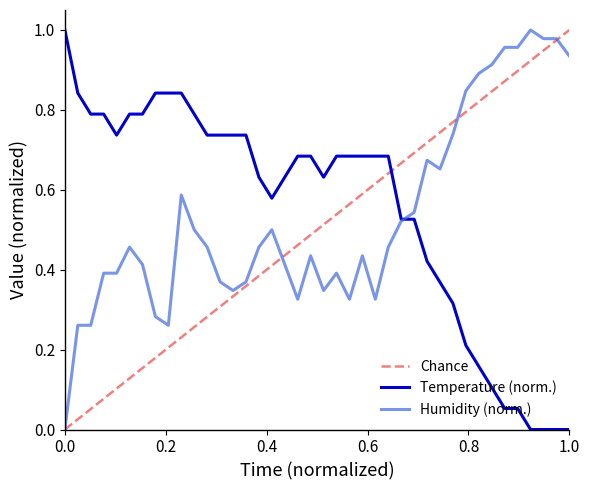

Reading left to right, what are all the values shown in this chart?

temperature: 1.0	0.8	0.8	0.8	0.7	0.8	0.8	0.8	0.8	0.8	0.8	0.7	0.7	0.7	0.7	0.6	0.6	0.6	0.7	0.7	0.6	0.7	0.7	0.7	0.7	0.7	0.5	0.5	0.4	0.4	0.3	0.2	0.2	0.1	0.1	0.1	0.0	0.0	0.0	0.0
humidity: 0.0	0.3	0.3	0.4	0.4	0.5	0.4	0.3	0.3	0.6	0.5	0.5	0.4	0.3	0.4	0.5	0.5	0.4	0.3	0.4	0.3	0.4	0.3	0.4	0.3	0.5	0.5	0.5	0.7	0.7	0.7	0.8	0.9	0.9	1.0	1.0	1.0	1.0	1.0	0.9